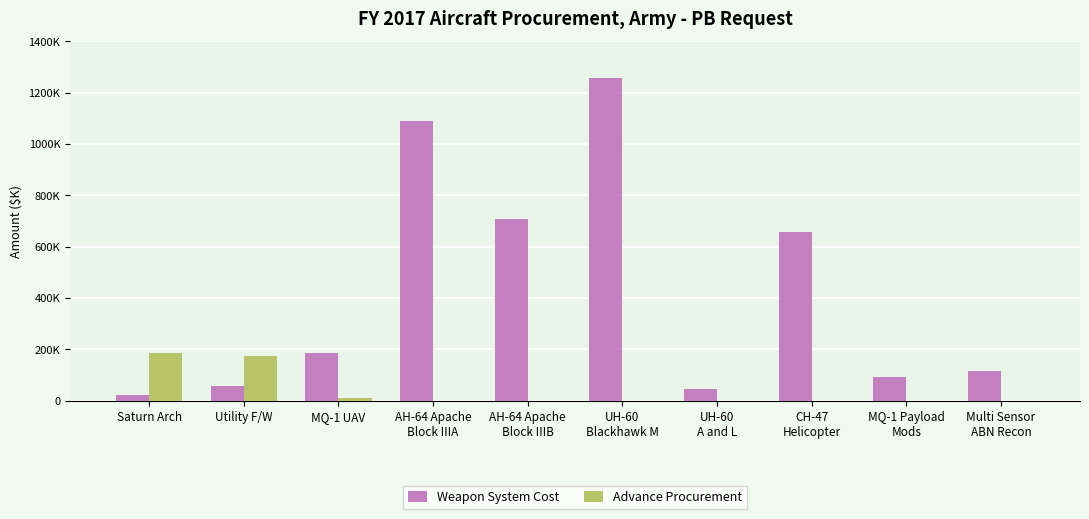

What are all the series names shown in the legend?

Weapon System Cost, Advance Procurement